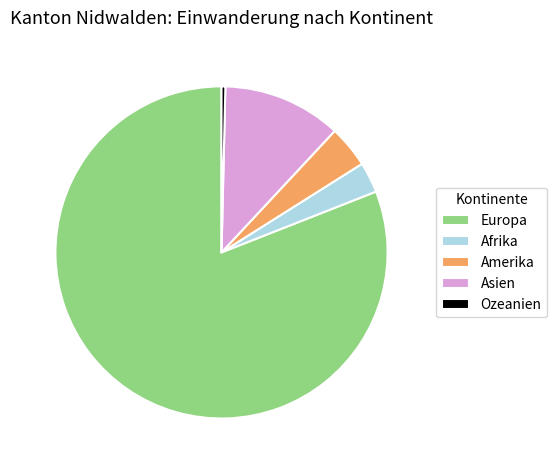

What is the ratio of the value at Afrika to the value at Asien?

0.3